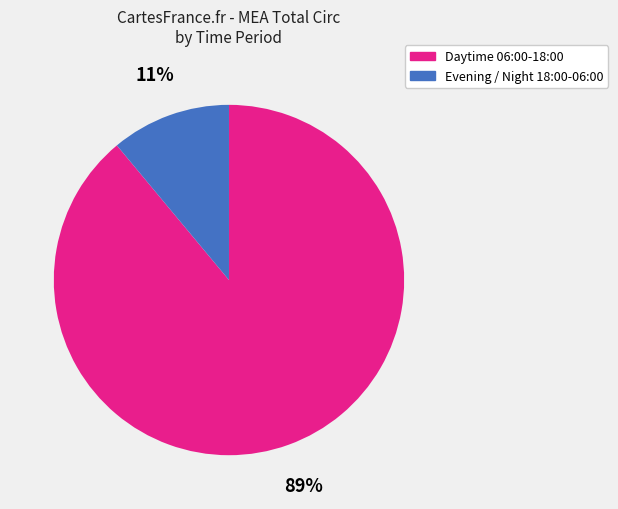

To the nearest percent, what is the difference between the largest and smallest slice percentages?

78%